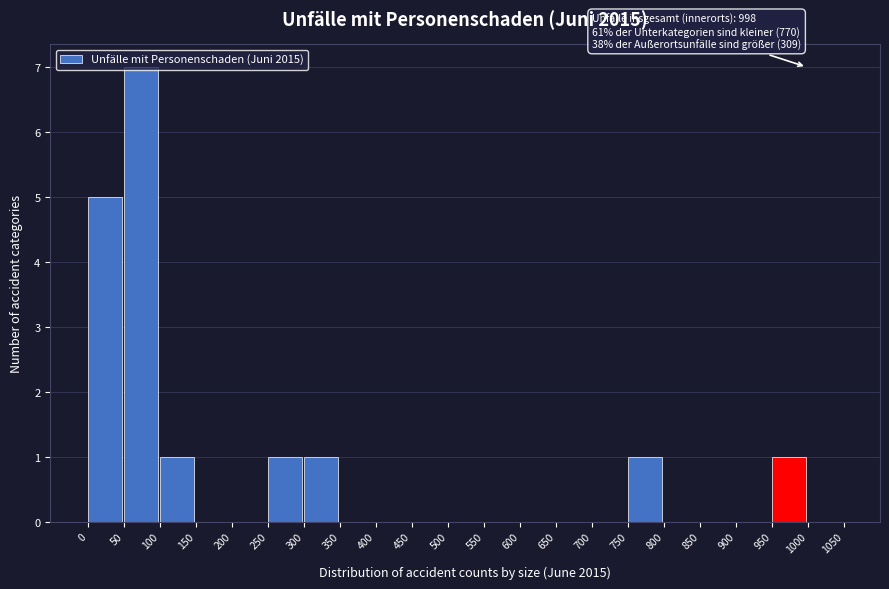

Over which range of the x-axis is the bar tallest?

50 to 100